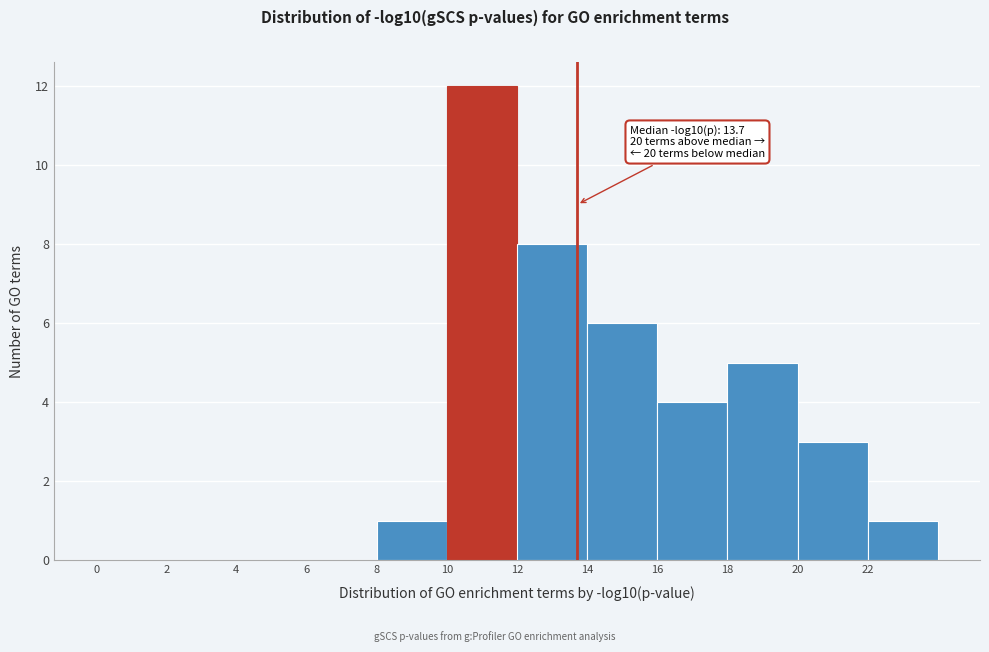

Which range on the x-axis has the tallest bar?

10 to 12